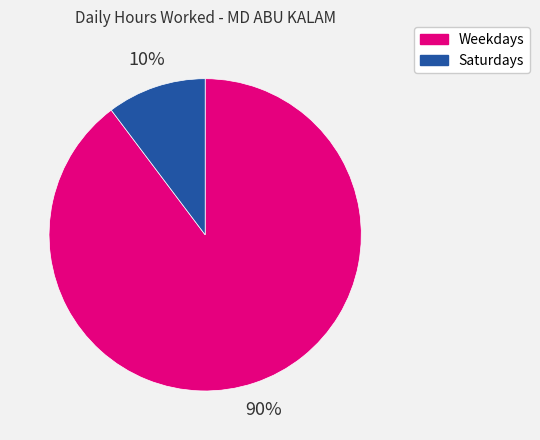

Is there any slice that represents more than half of the pie?

Yes